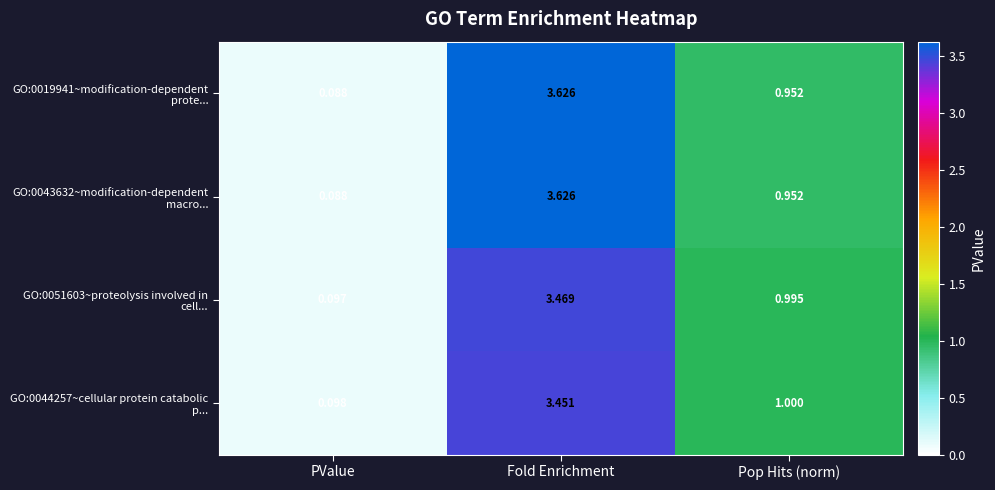

List the labels in order of GO:0019941~modification-dependent prote... value, largest first.

Fold Enrichment, Pop Hits (norm), PValue